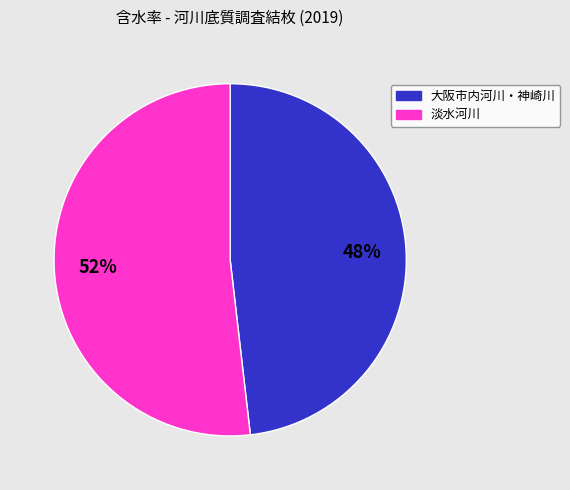

To the nearest percent, what is the average slice percentage?

50%